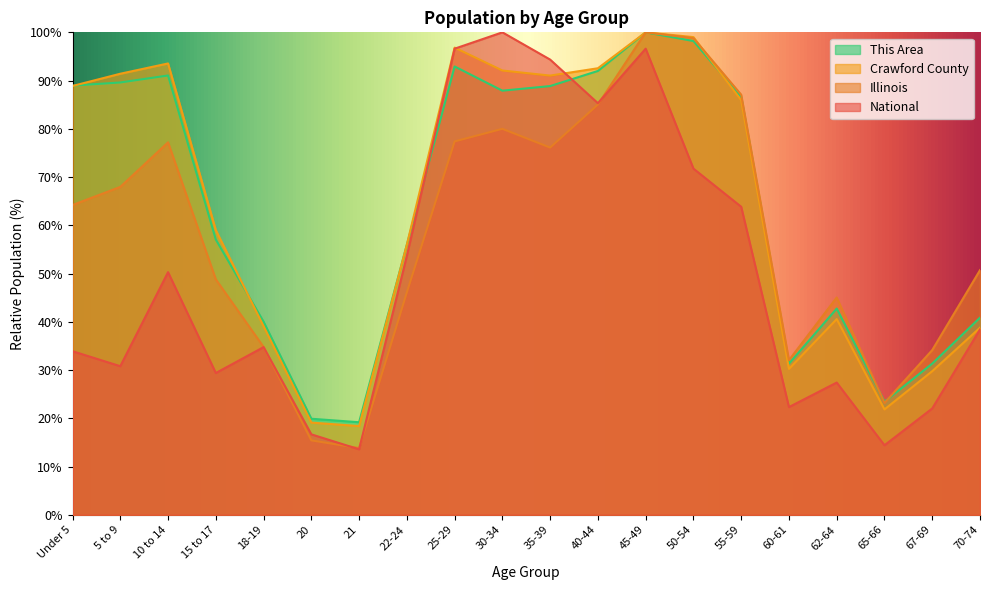

Reading left to right, extract all data points from this chart.

This Area: Under 5=33.9	5 to 9=30.8	10 to 14=50.3	15 to 17=29.4	18-19=34.7	20=16.7	21=13.6	22-24=53.7	25-29=96.6	30-34=100.0	35-39=94.4	40-44=85.3	45-49=96.6	50-54=71.8	55-59=63.8	60-61=22.3	62-64=27.4	65-66=14.4	67-69=22.0	70-74=38.4
Crawford County: Under 5=64.2	5 to 9=68.0	10 to 14=77.2	15 to 17=48.8	18-19=34.8	20=15.4	21=13.8	22-24=46.1	25-29=77.4	30-34=80.0	35-39=76.1	40-44=85.0	45-49=100.0	50-54=98.8	55-59=87.1	60-61=32.0	62-64=45.0	65-66=23.2	67-69=34.1	70-74=50.7
Illinois: Under 5=88.9	5 to 9=91.4	10 to 14=93.5	15 to 17=59.0	18-19=39.1	20=19.1	21=18.4	22-24=56.0	25-29=96.8	30-34=92.1	35-39=91.0	40-44=92.6	45-49=100.0	50-54=99.0	55-59=85.9	60-61=30.2	62-64=40.6	65-66=21.8	67-69=29.8	70-74=38.8
National: Under 5=89.0	5 to 9=89.6	10 to 14=91.1	15 to 17=57.0	18-19=40.0	20=19.9	21=19.2	22-24=56.0	25-29=92.9	30-34=87.9	35-39=88.9	40-44=92.0	45-49=100.0	50-54=98.2	55-59=86.6	60-61=31.3	62-64=42.7	65-66=23.4	67-69=31.3	70-74=40.9